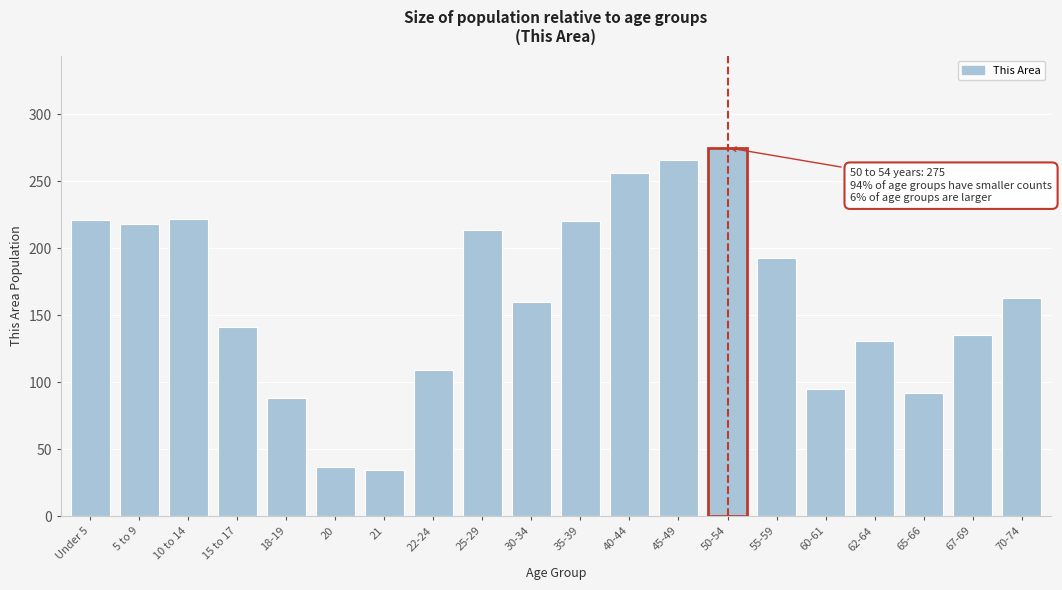

What is the label of the 15th bar from the right?

20